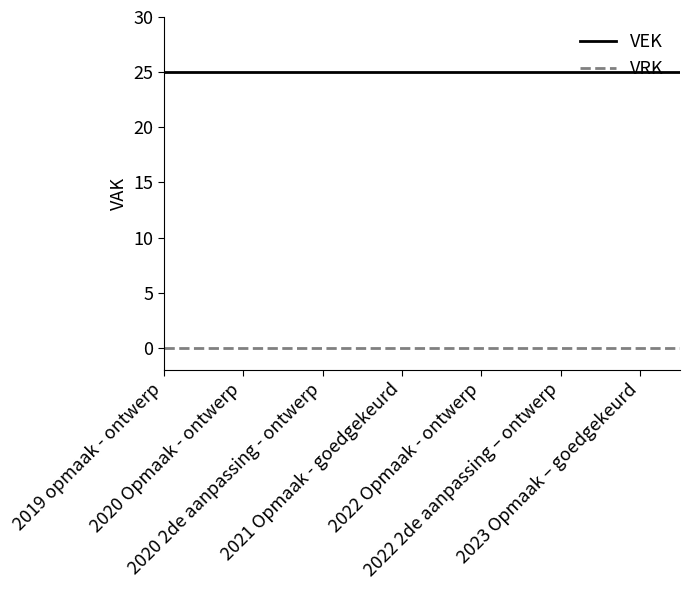

List the series in order of their overall mean, highest first.

VEK, VRK